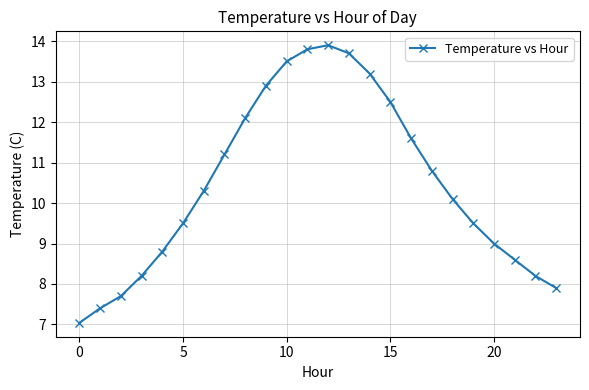

What is the greatest value displayed?

13.9